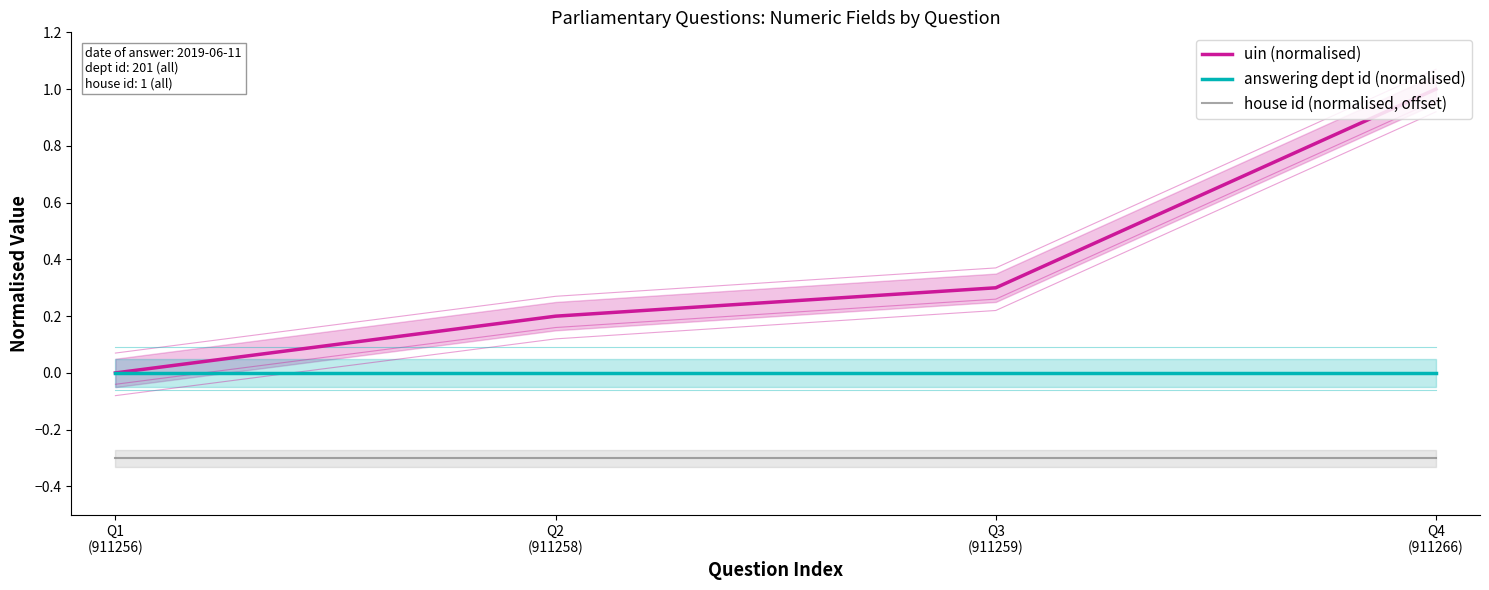

Where is answering dept id (normalised) nearest to the value 0?

Q1
(911256)